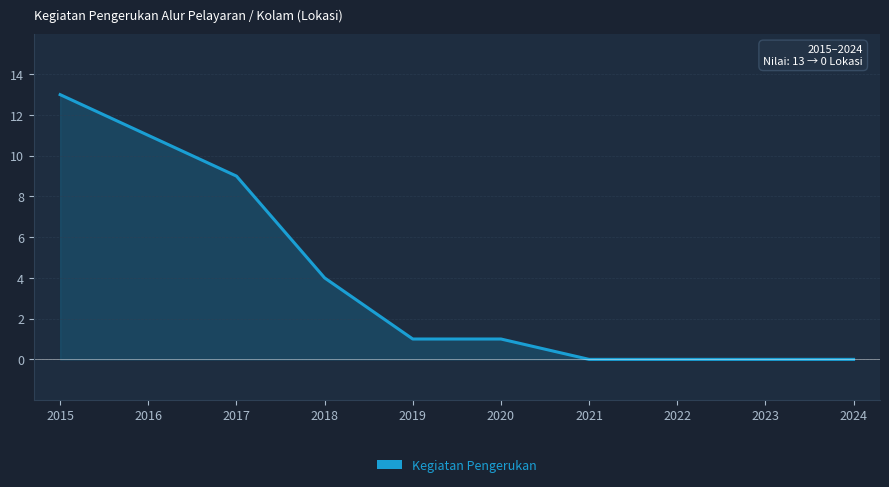

Reading right to left, what are all the values shown in this chart?

0	0	0	0	1	1	4	9	11	13